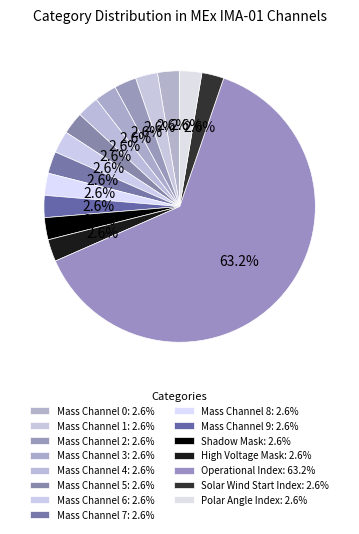

To the nearest percent, what is the average slice percentage?

7%